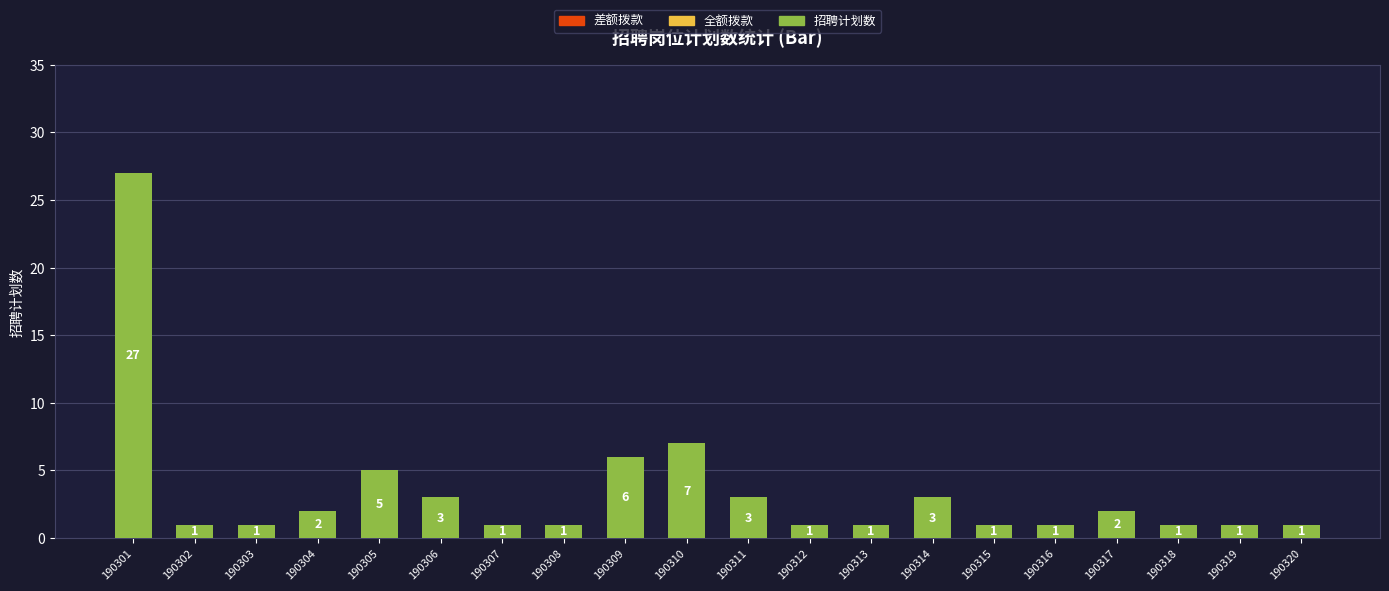

The value at 190307 is 1. True or false?

True